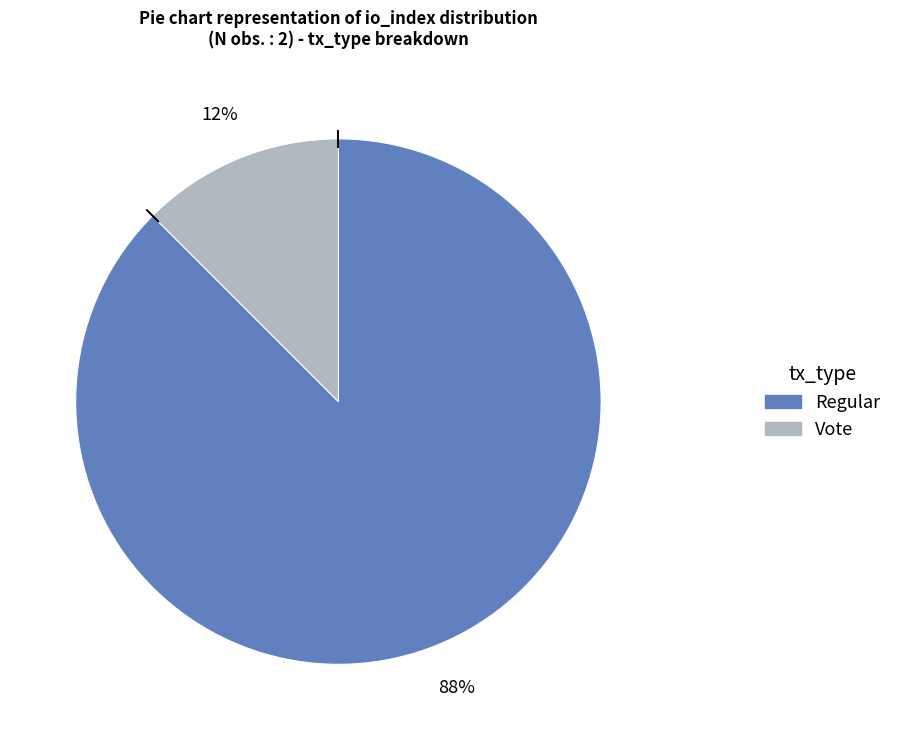

Is it true that Regular is 88% of the pie?

True